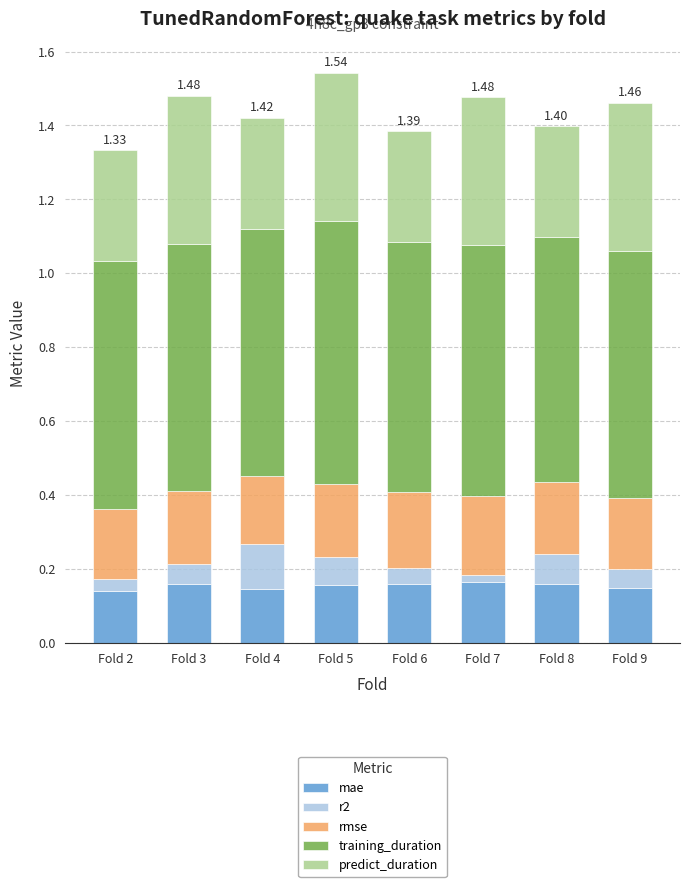

What is the total value across all series at Fold 8?

1.4